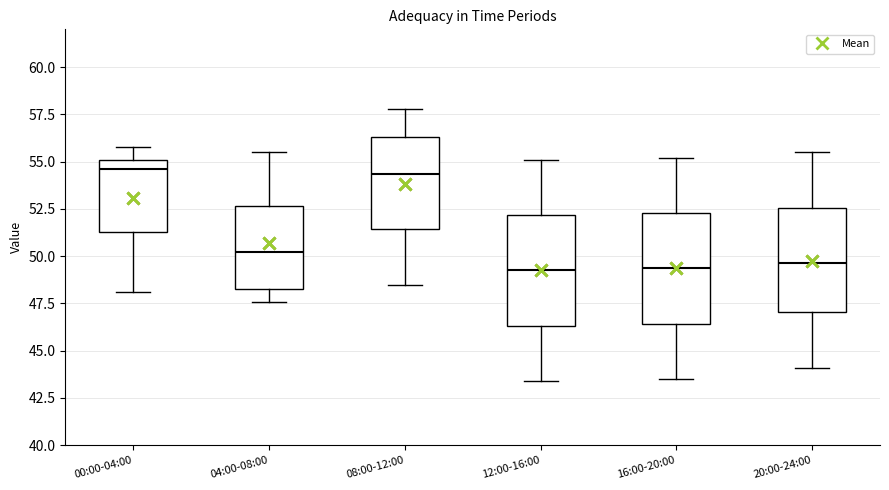

Reading left to right, transcribe this box plot: for each box, give where its median line is, the range the box spans, and where its two whiskers end, as read against the y-axis. The values are not printed on the chart, so give them approximately, as read against the axis.

00:00-04:00: median 54.5, box 51.5 to 55.0, whiskers 48.0 to 56.0
04:00-08:00: median 50.0, box 48.5 to 52.5, whiskers 47.5 to 55.5
08:00-12:00: median 54.5, box 51.5 to 56.5, whiskers 48.5 to 58.0
12:00-16:00: median 49.5, box 46.5 to 52.0, whiskers 43.5 to 55.0
16:00-20:00: median 49.5, box 46.5 to 52.5, whiskers 43.5 to 55.0
20:00-24:00: median 49.5, box 47.0 to 52.5, whiskers 44.0 to 55.5